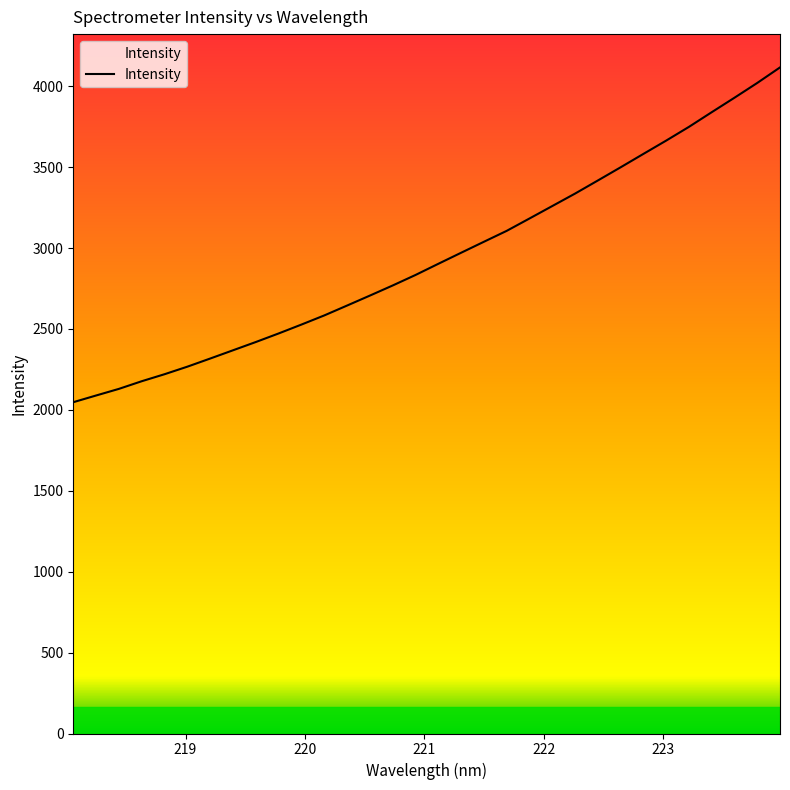

What is the average value?

2943.1